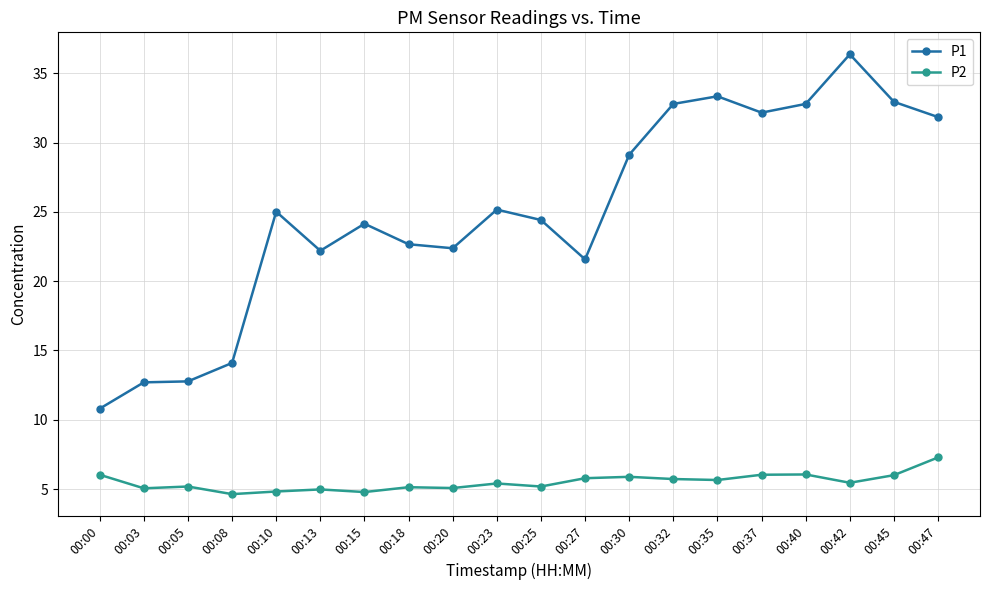

Rank the series at 00:47 from highest to lowest value.

P1, P2